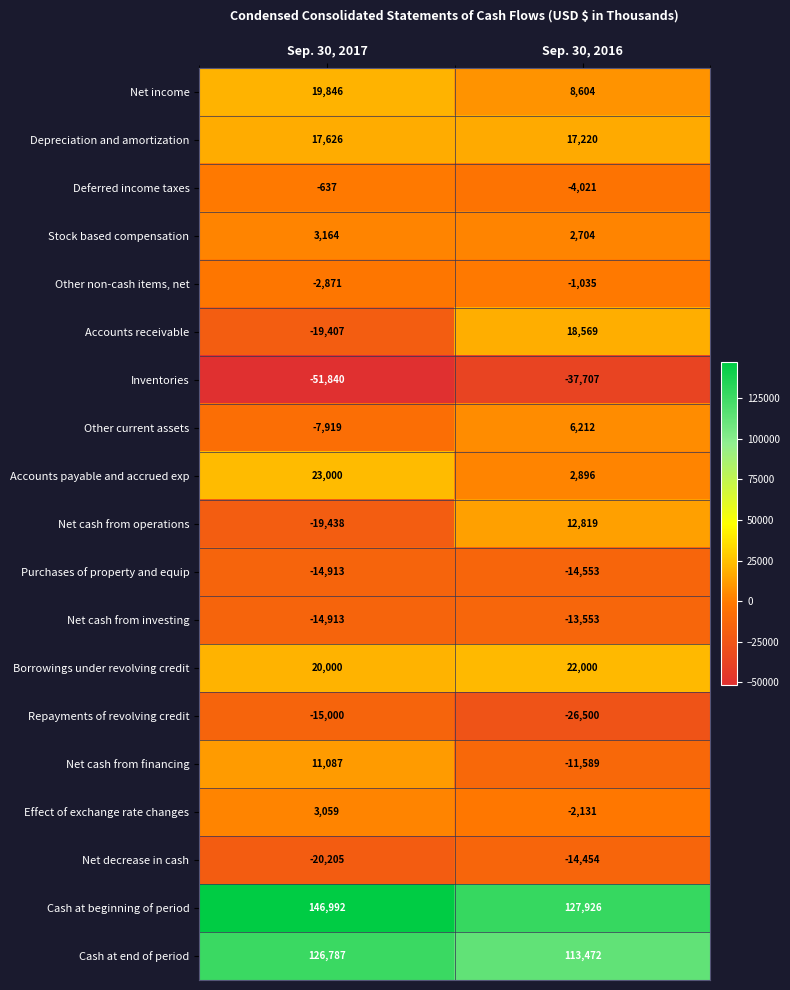

At which category is the sum across all series the highest?

Sep. 30, 2016